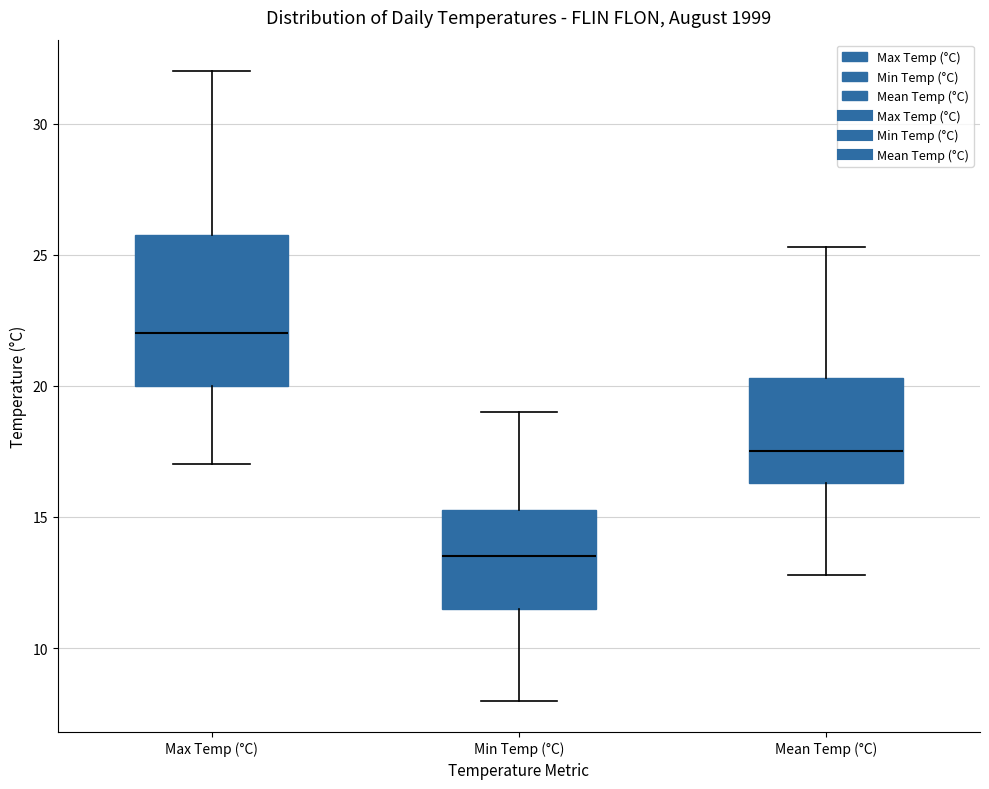

Comparing the boxes themselves (not the whiskers), which one is the tallest?

Max Temp (°C)